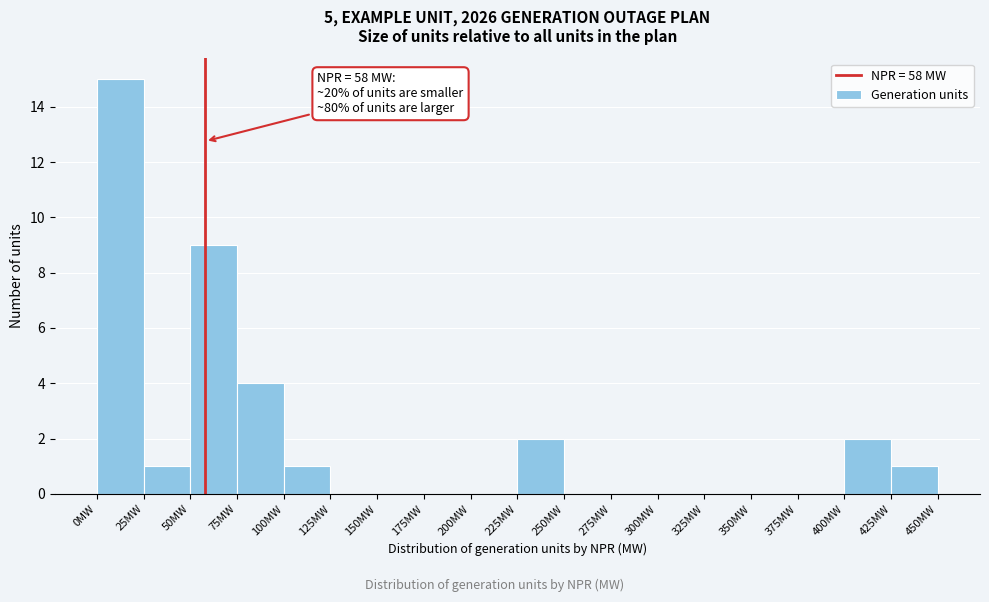

Which range on the x-axis has the tallest bar?

0 to 25